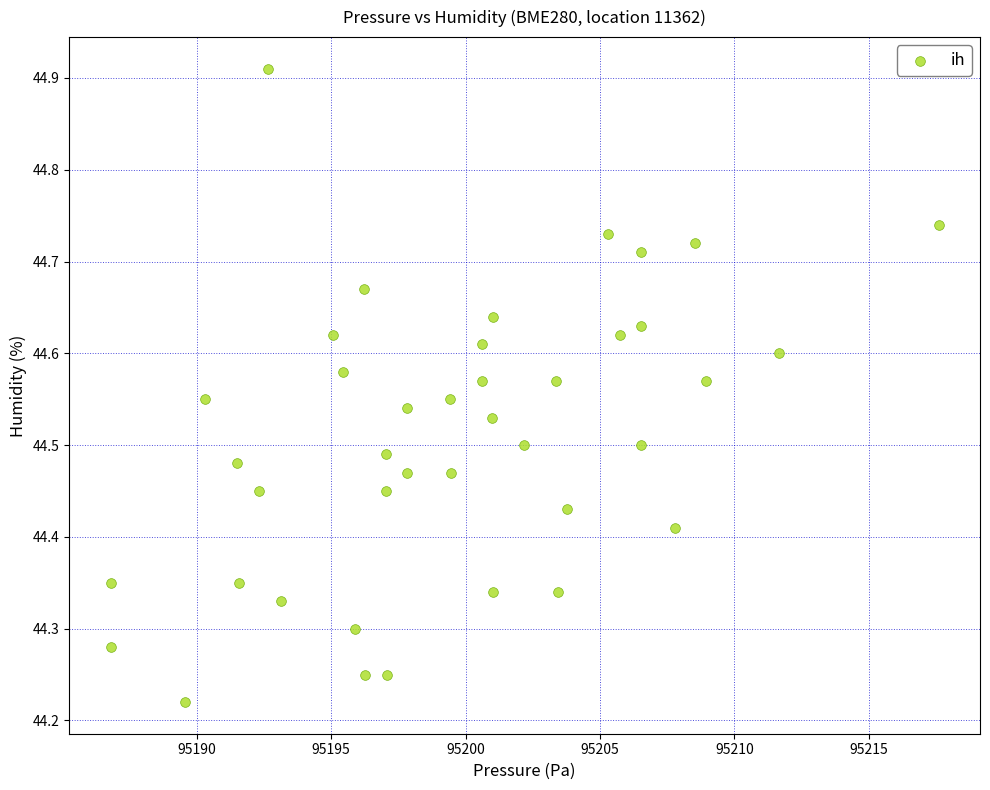

What is the range of X values (max minus min)?

30.8